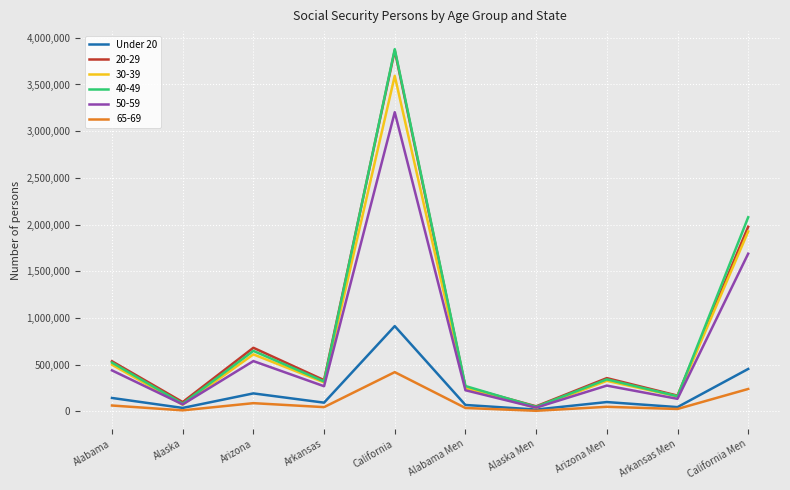

Which series has the widest spread of values?

40-49